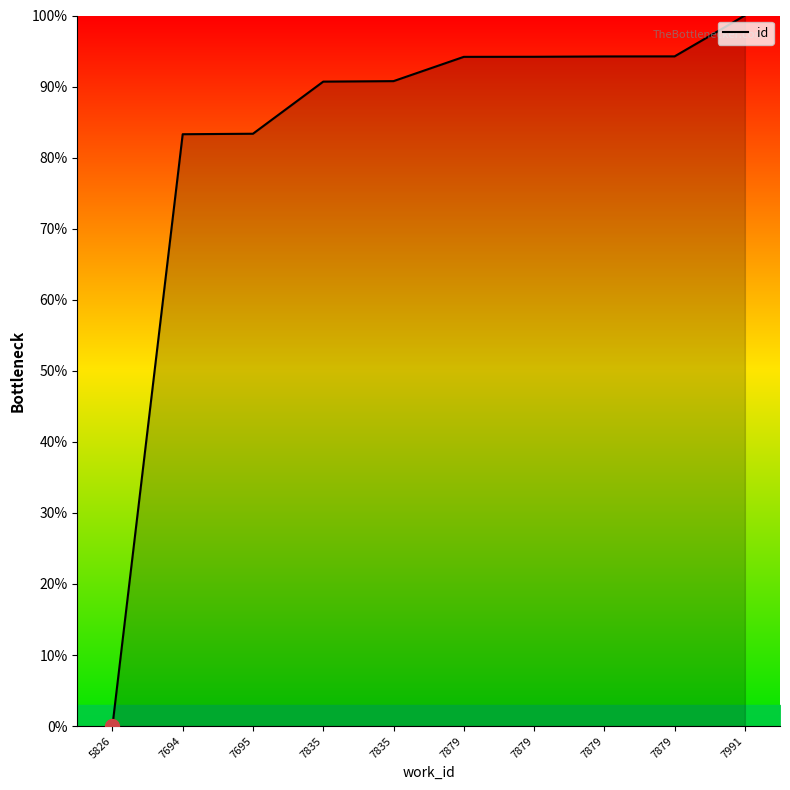

What is the average value?

82.5